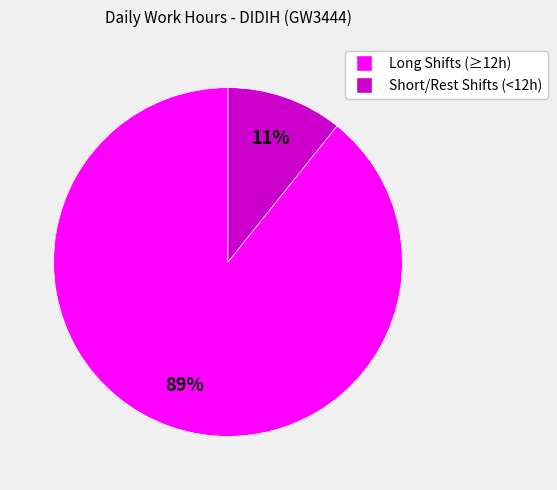

Does any single category account for the majority?

Yes